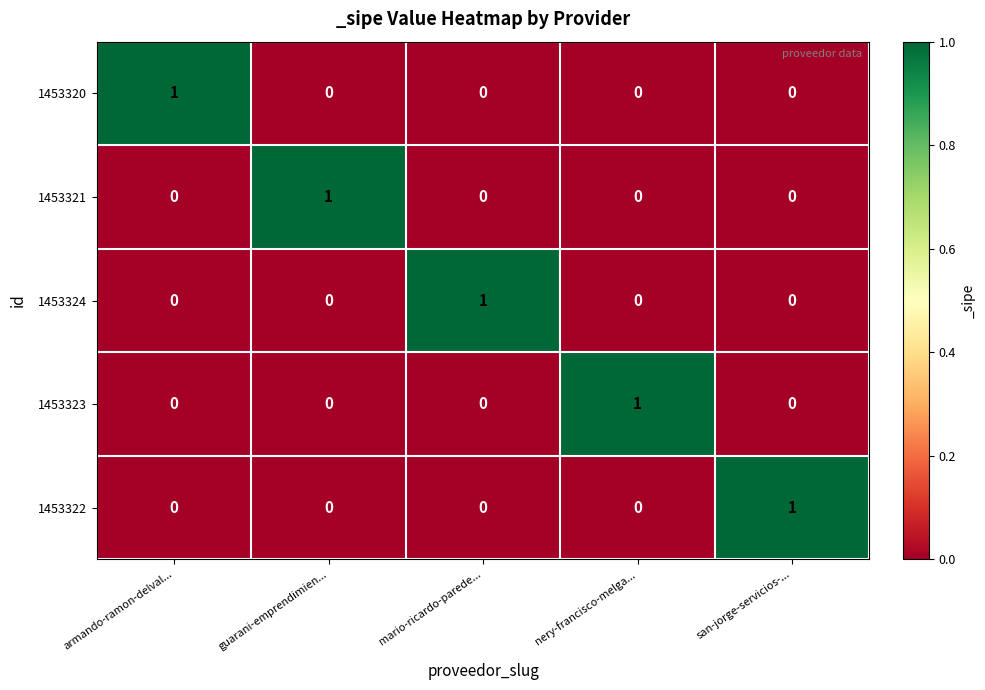

Reading right to left, what are all the values shown in this chart?

1453320: san-jorge-servicios-...=0	nery-francisco-melga...=0	mario-ricardo-parede...=0	guarani-emprendimien...=0	armando-ramon-delval...=1
1453321: san-jorge-servicios-...=0	nery-francisco-melga...=0	mario-ricardo-parede...=0	guarani-emprendimien...=1	armando-ramon-delval...=0
1453324: san-jorge-servicios-...=0	nery-francisco-melga...=0	mario-ricardo-parede...=1	guarani-emprendimien...=0	armando-ramon-delval...=0
1453323: san-jorge-servicios-...=0	nery-francisco-melga...=1	mario-ricardo-parede...=0	guarani-emprendimien...=0	armando-ramon-delval...=0
1453322: san-jorge-servicios-...=1	nery-francisco-melga...=0	mario-ricardo-parede...=0	guarani-emprendimien...=0	armando-ramon-delval...=0